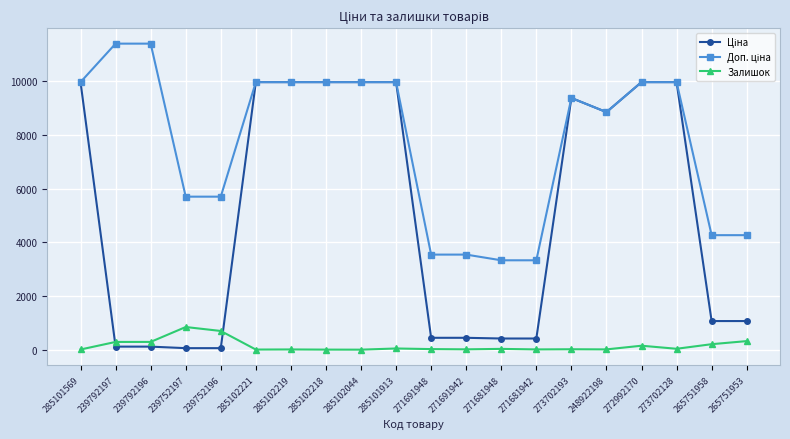

Does the chart display data point markers on the line(s)?

Yes